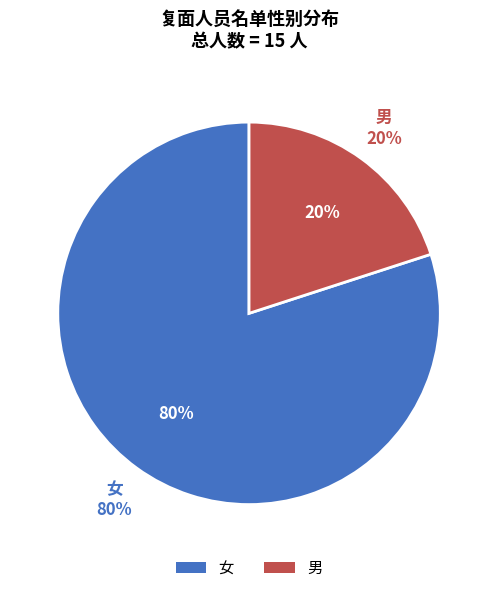

Approximately how many times larger is the value at 女 compared to 男?

4.0